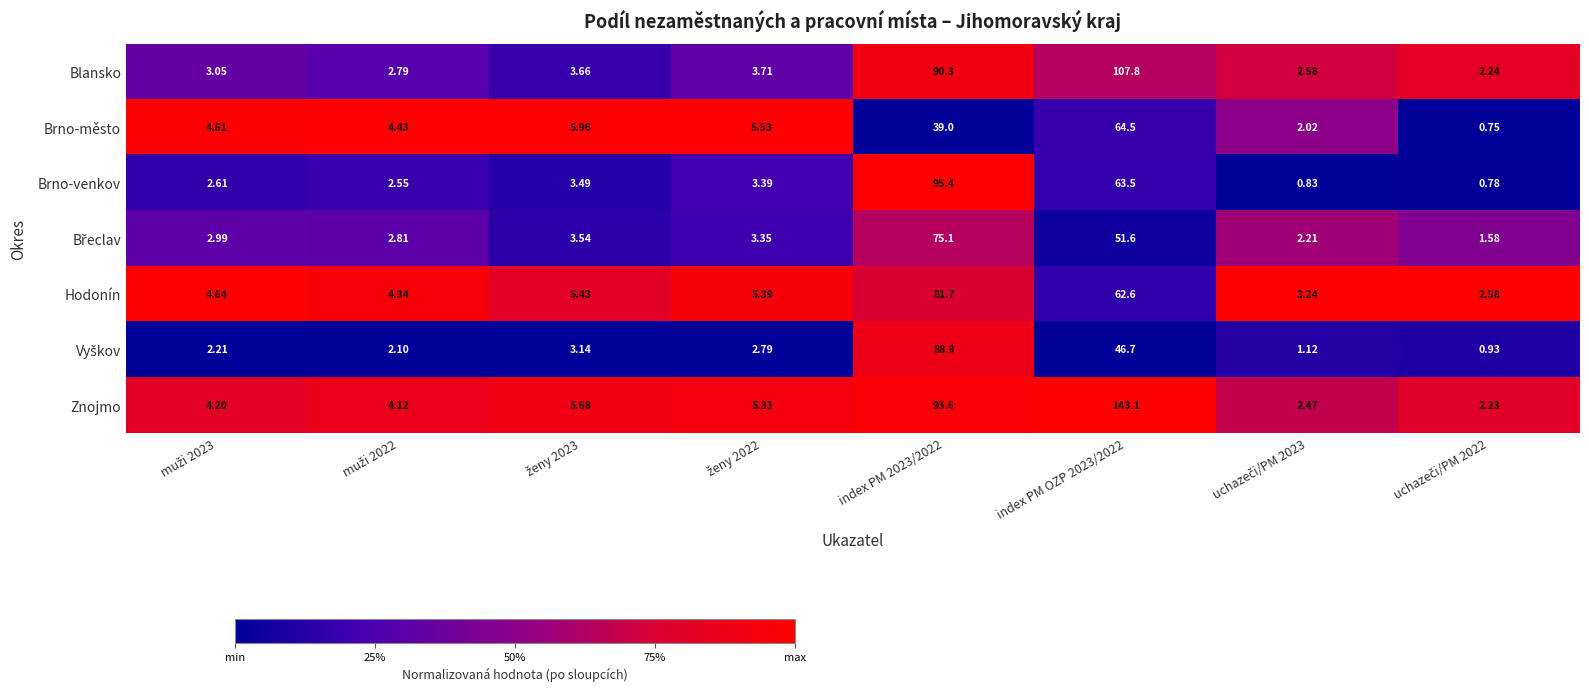

Which series has the widest spread of values?

Znojmo